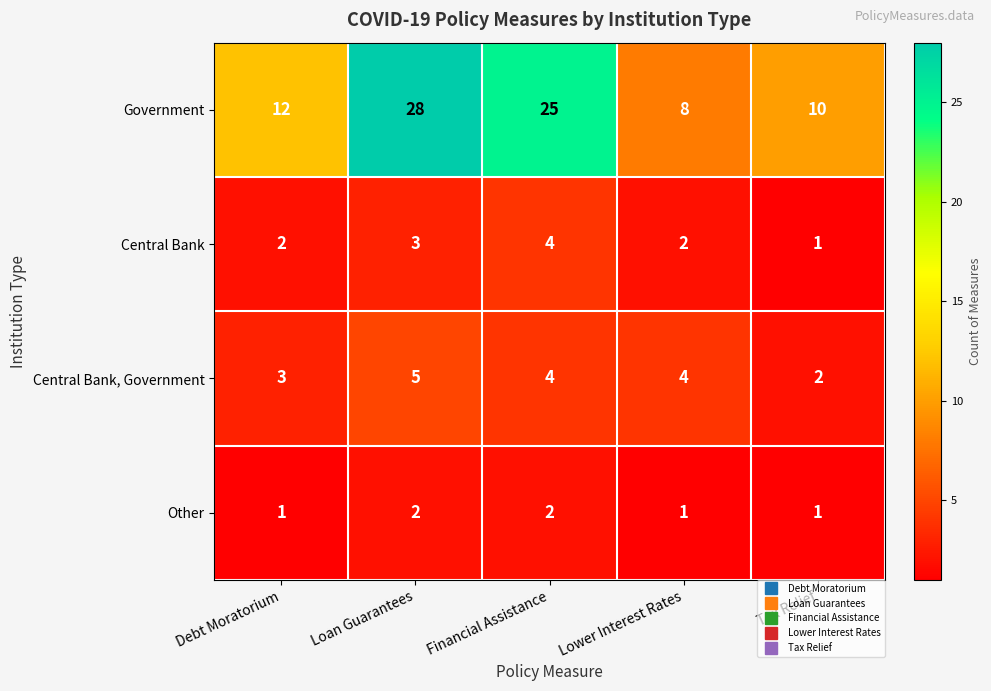

The value of Other at Loan Guarantees is 1. True or false?

False